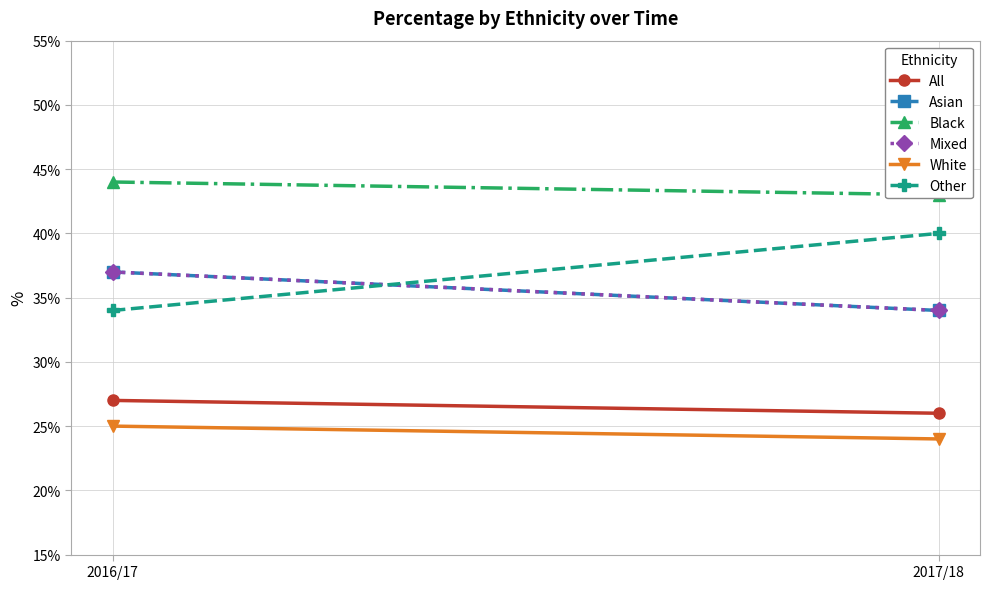

What position from the left is 2016/17?

1